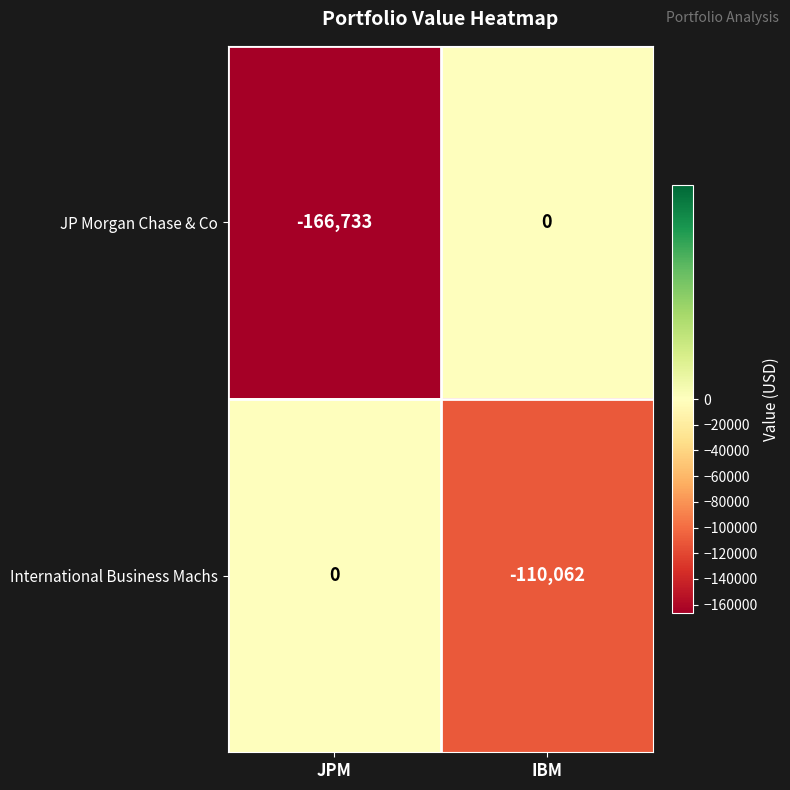

Reading left to right, transcribe all the data shown in this chart.

JP Morgan Chase & Co: JPM=-166733	IBM=0
International Business Machs: JPM=0	IBM=-110062